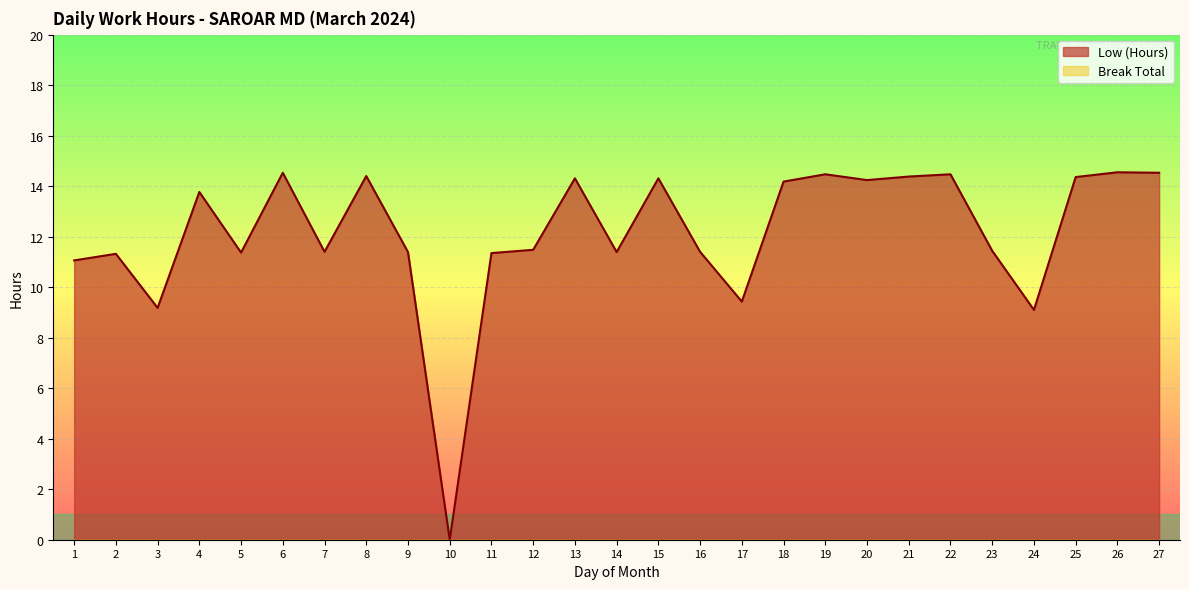

The chart shows a value of 11.3 at 2. True or false?

True